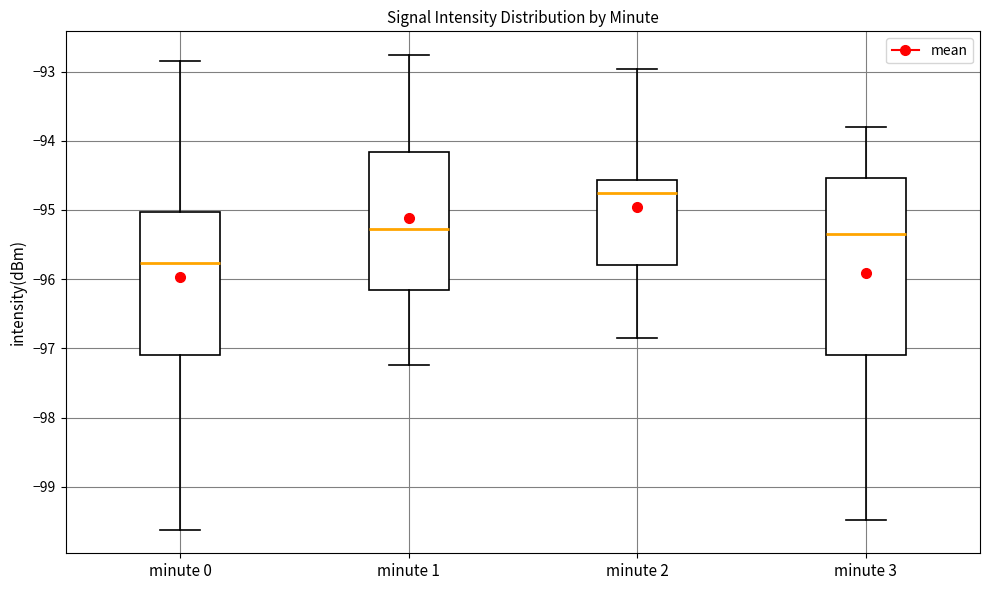

Which box is the tallest, from its lower edge to its upper edge?

minute 3